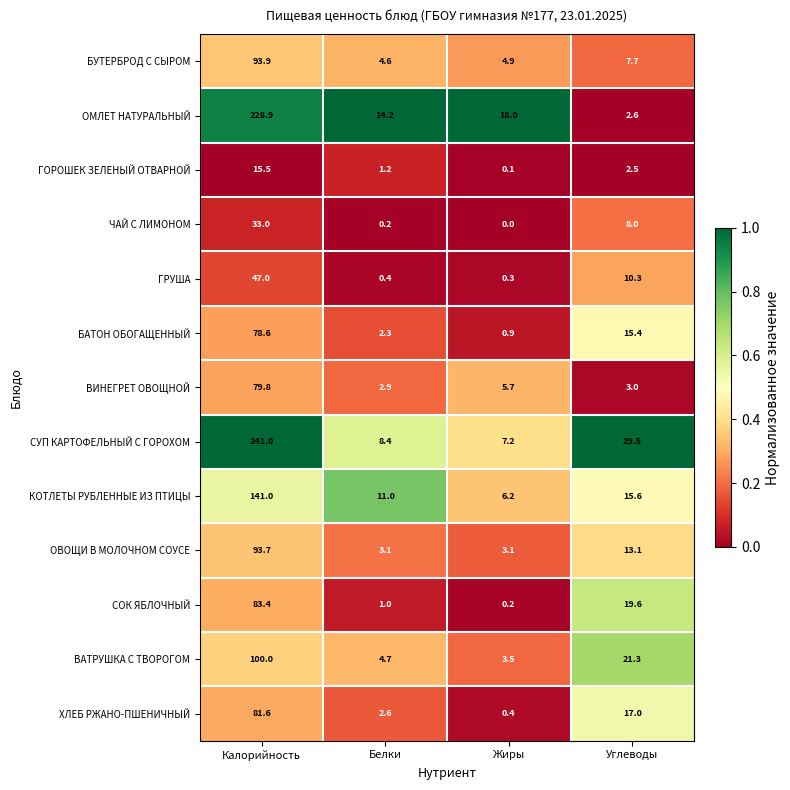

At which category is the sum across all series the highest?

Калорийность